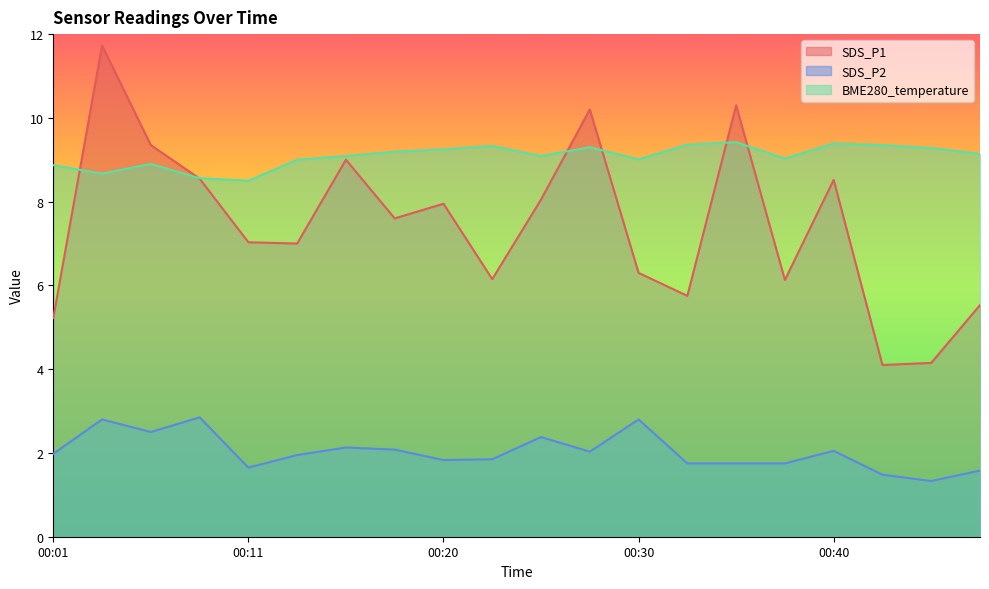

Where do BME280_temperature and SDS_P1 first cross each other?

00:01 and 00:03